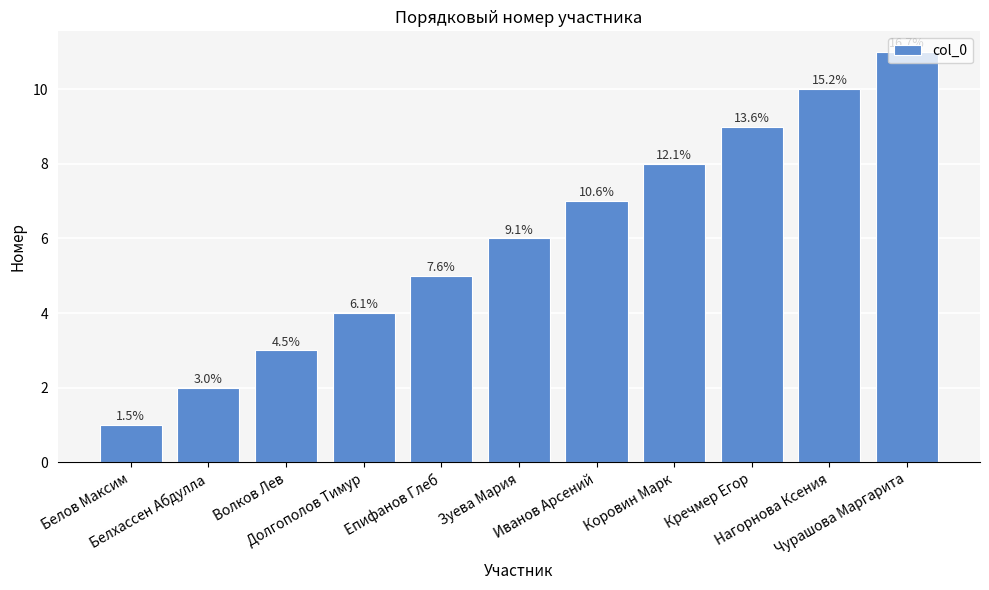

How many bars are there in total?

11